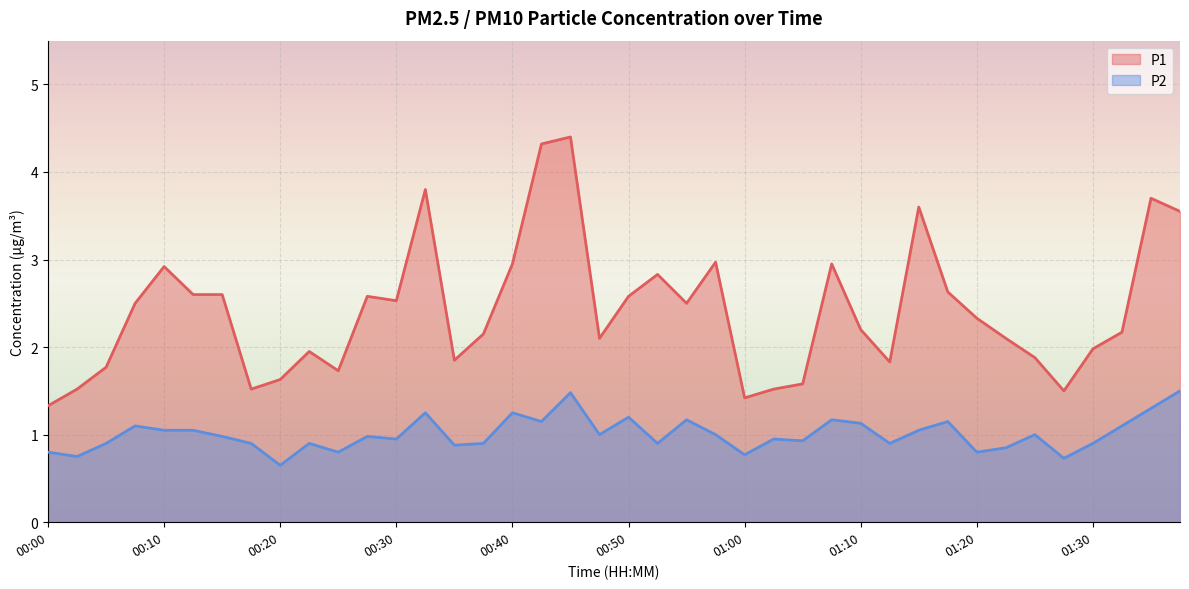

Which series has the widest spread of values?

P1